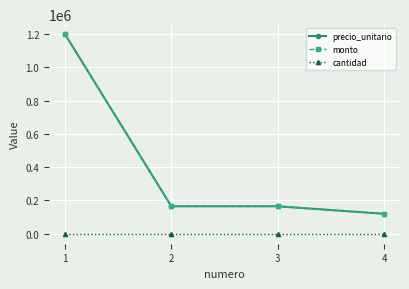

Does the chart have visible grid lines?

Yes